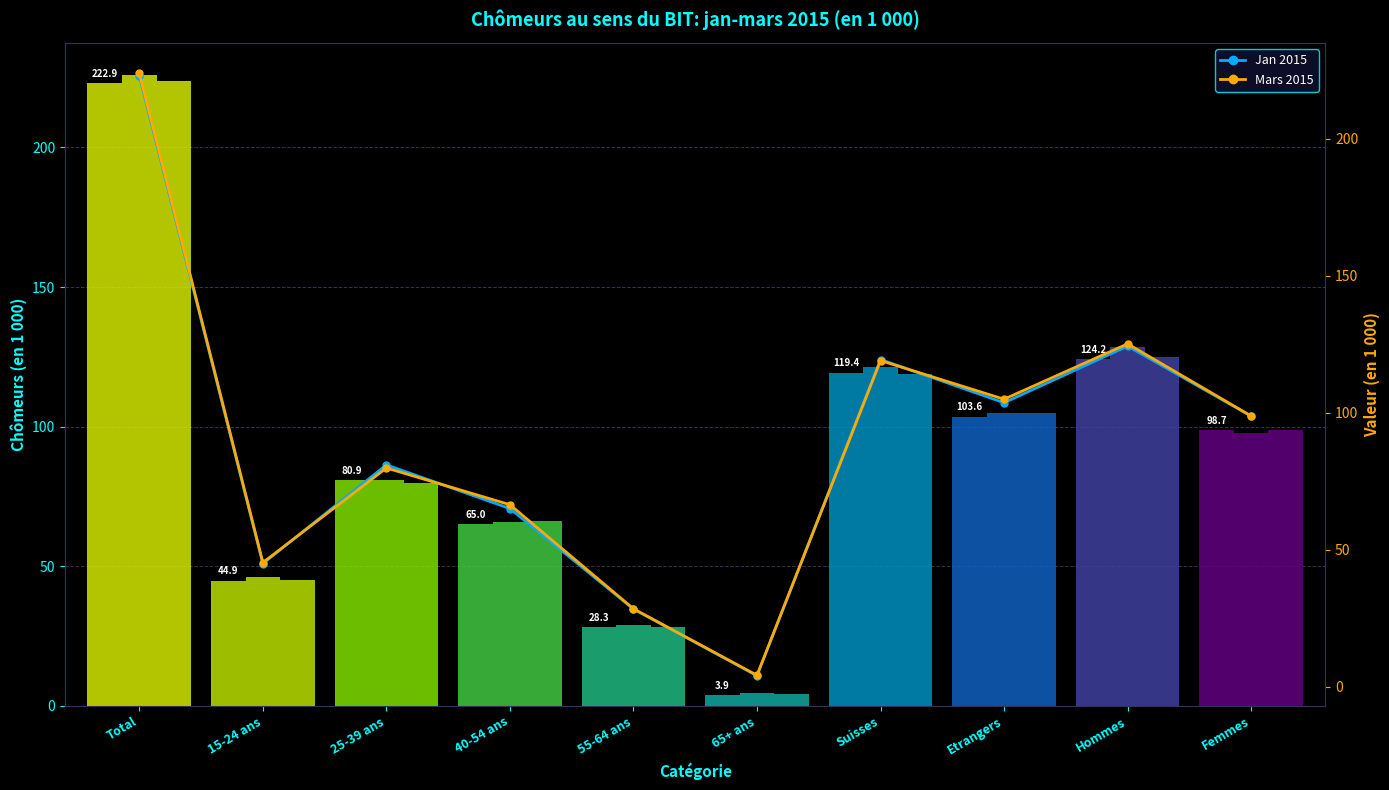

What is the difference between the maximum and minimum values in the jan.15 series?

219.0